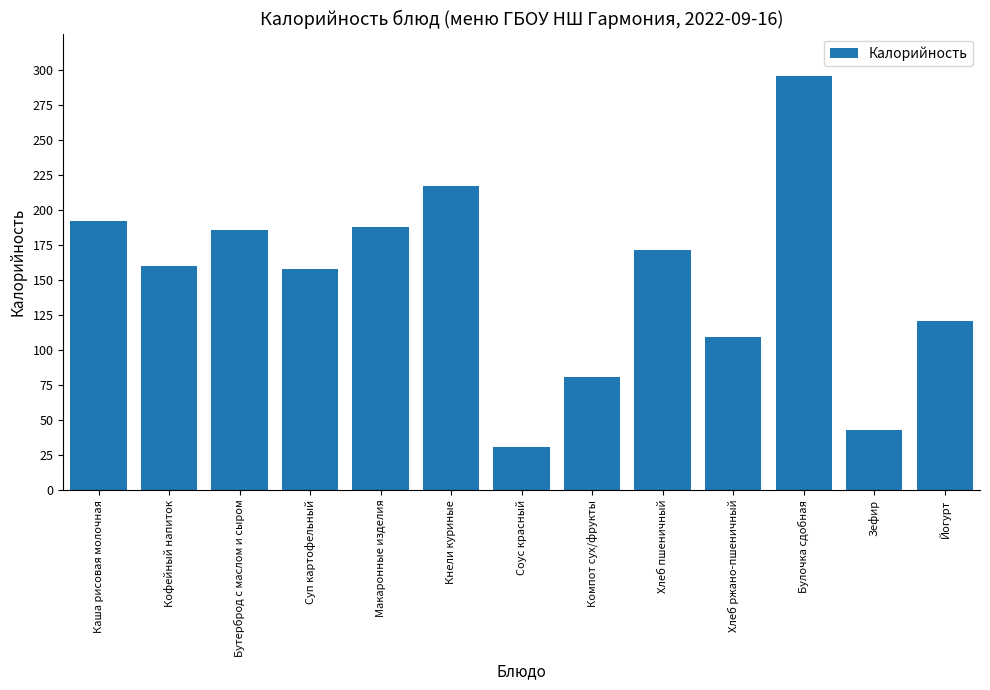

Is it true that the value at Каша рисовая молочная is 192.0?

True